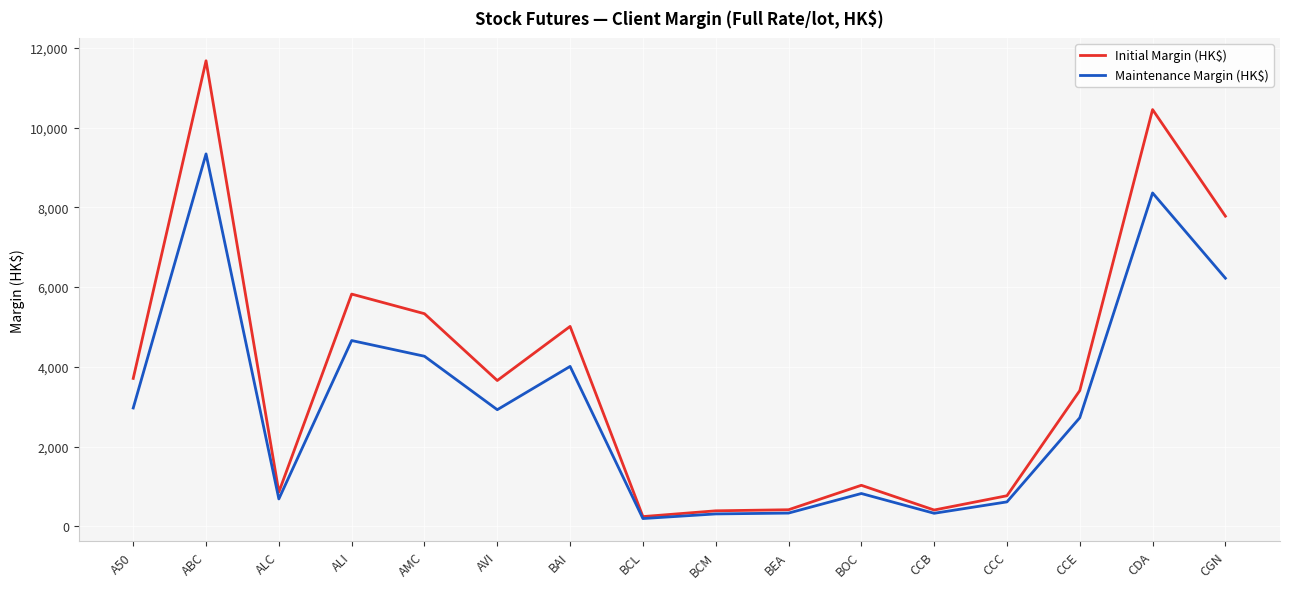

Where is the first local maximum for Maintenance Margin (HK$)?

ABC